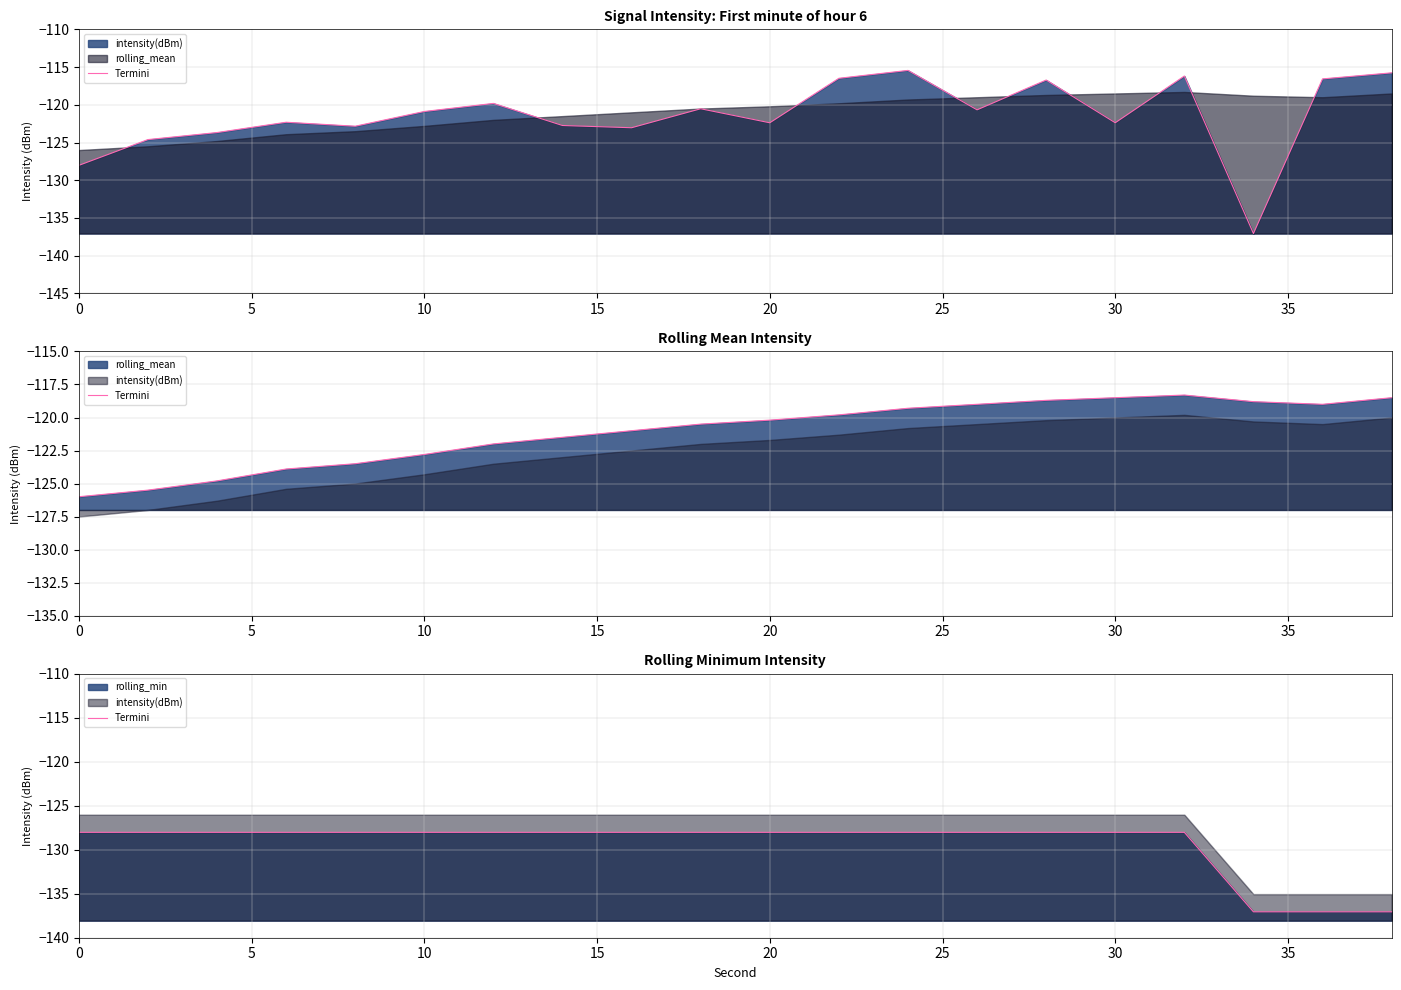

How many lines are shown in the chart?

1